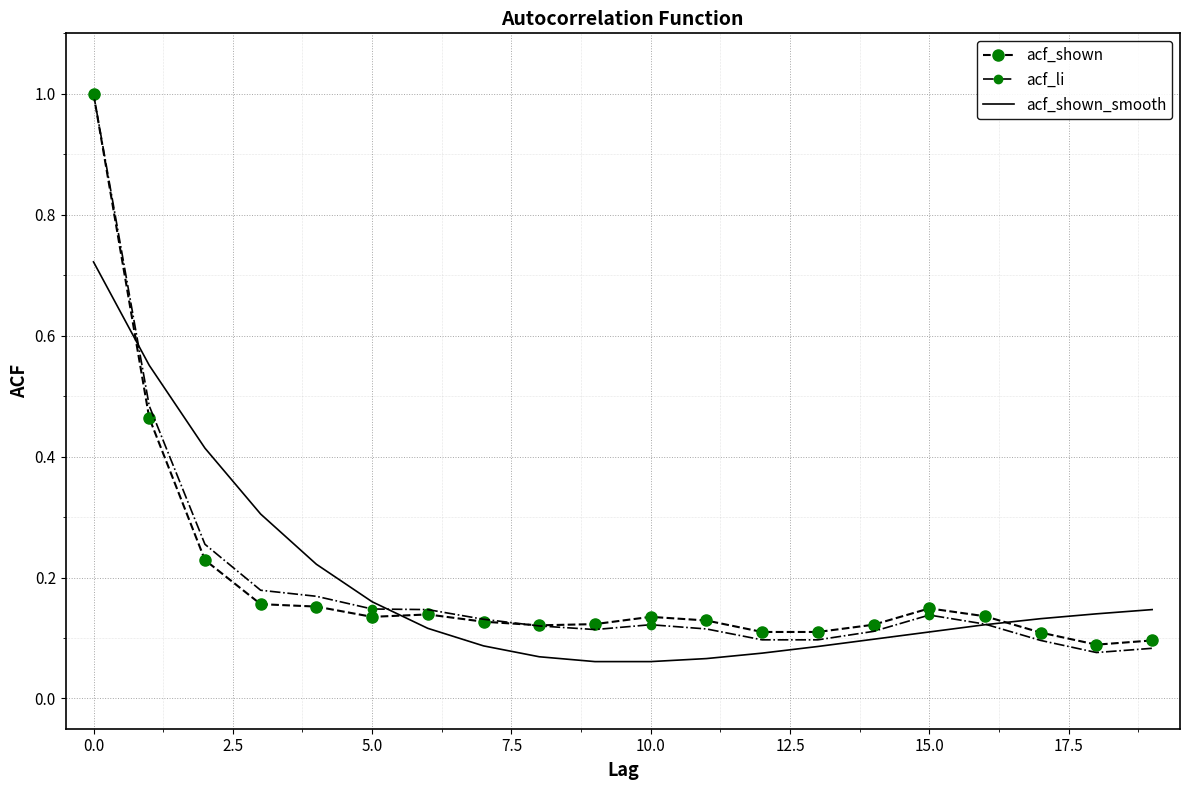

Which series has the largest range (max minus min)?

acf_li